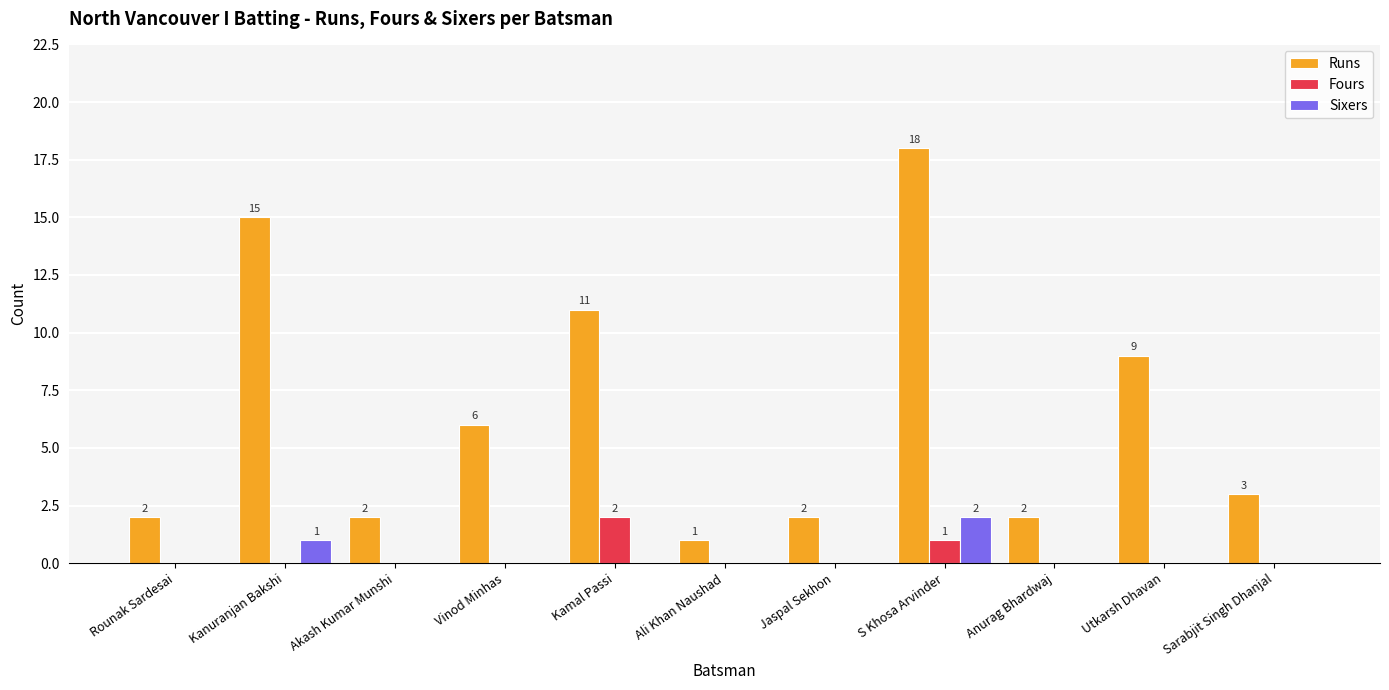

What is the sum of all Fours values?

3